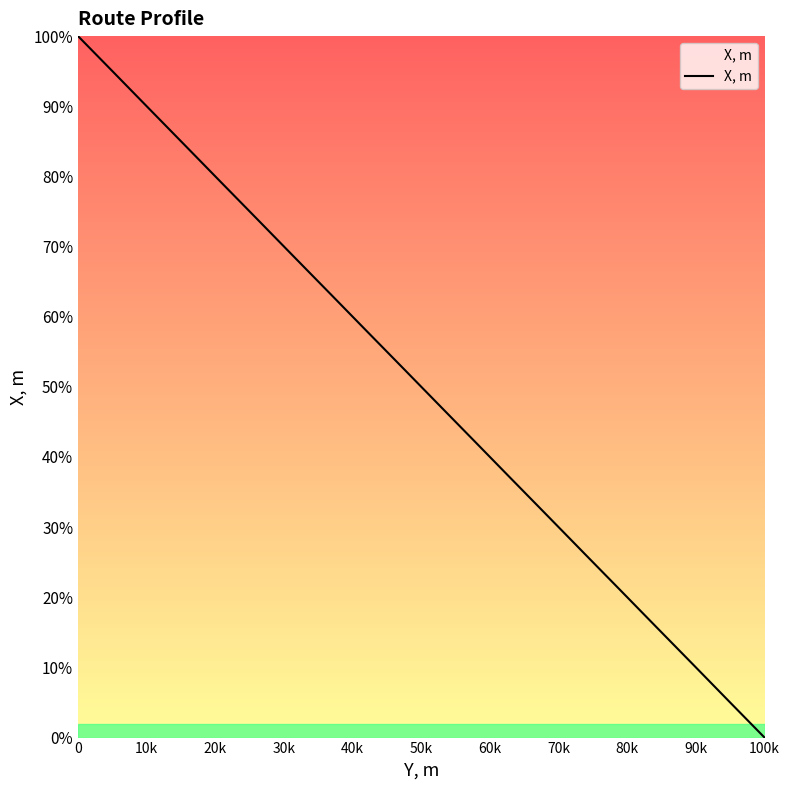

Is this an area chart (filled region under the line)?

No